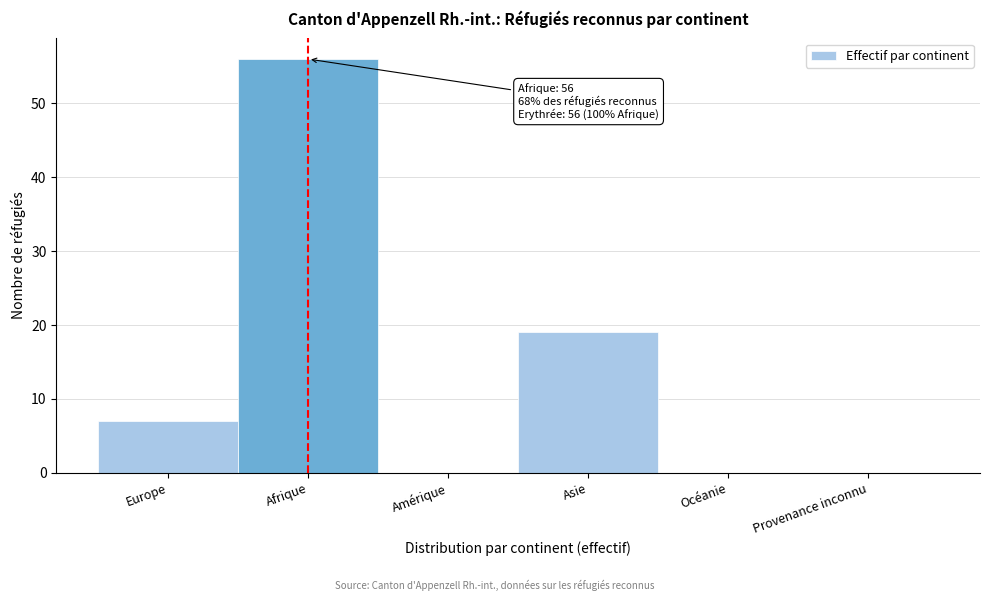

Reading right to left, what are all the values shown in this chart?

Provenance inconnu=0	Océanie=0	Asie=19	Amérique=0	Afrique=56	Europe=7